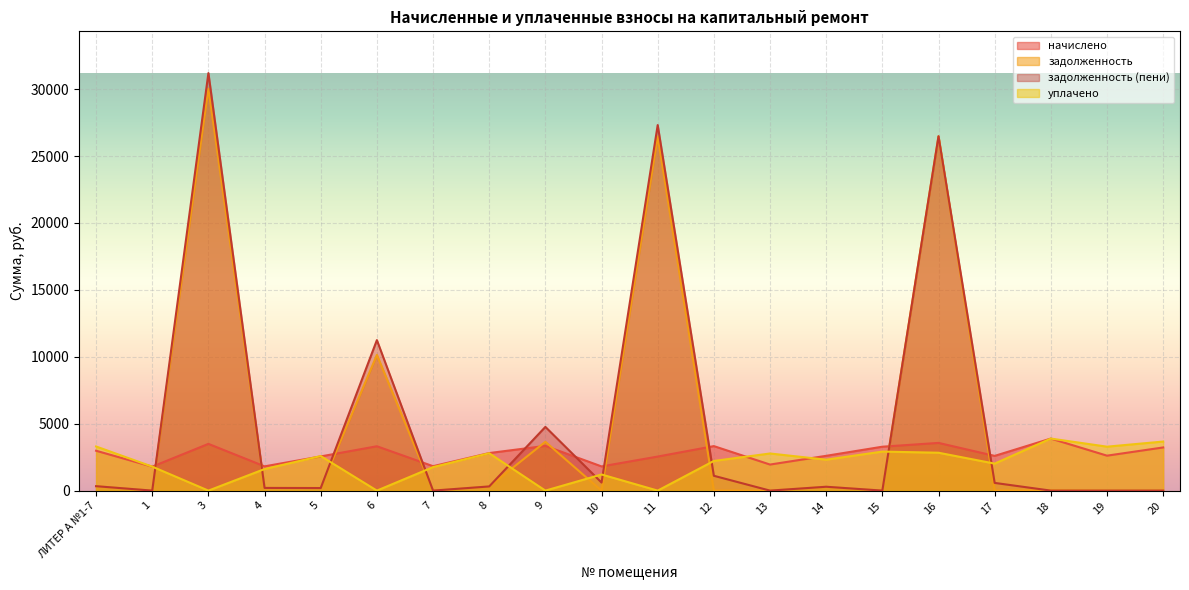

What position from the left is 15?

15